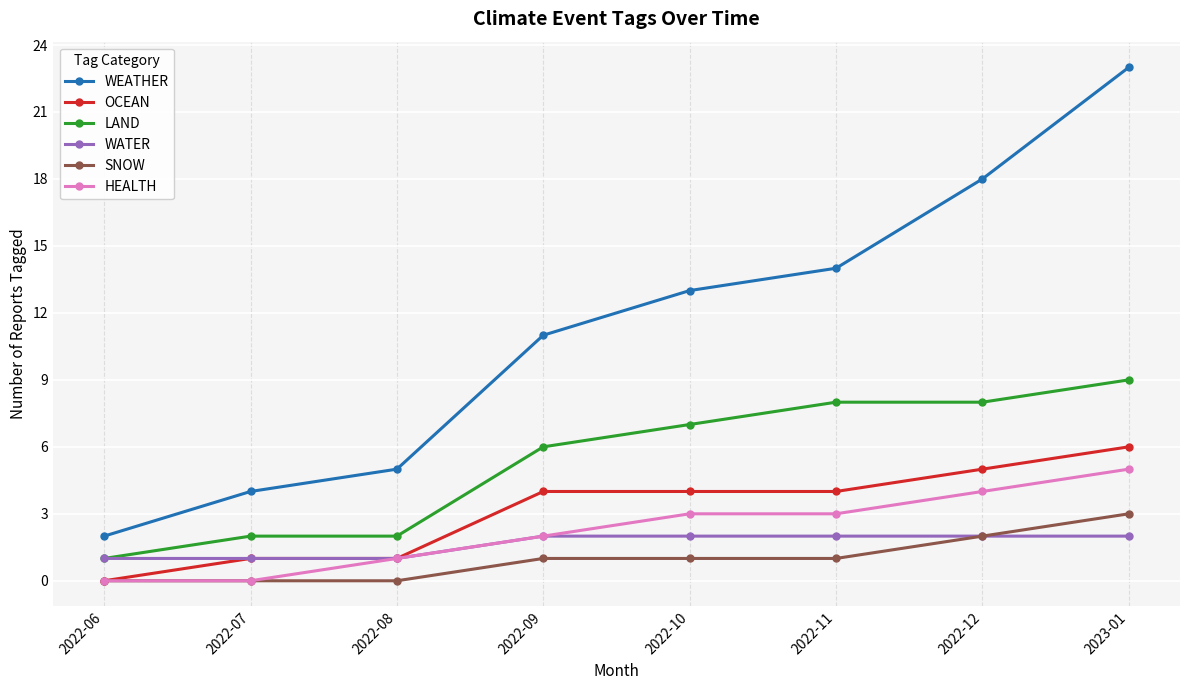

How many lines are shown in the chart?

6